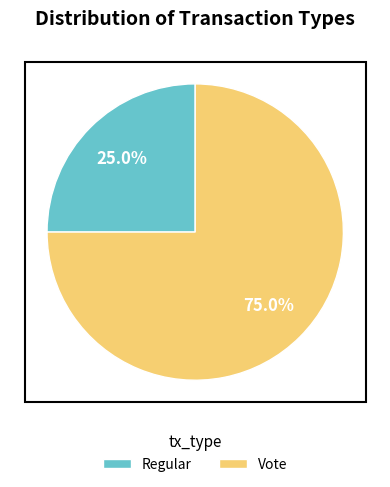

Which has a higher value, Vote or Regular?

Vote